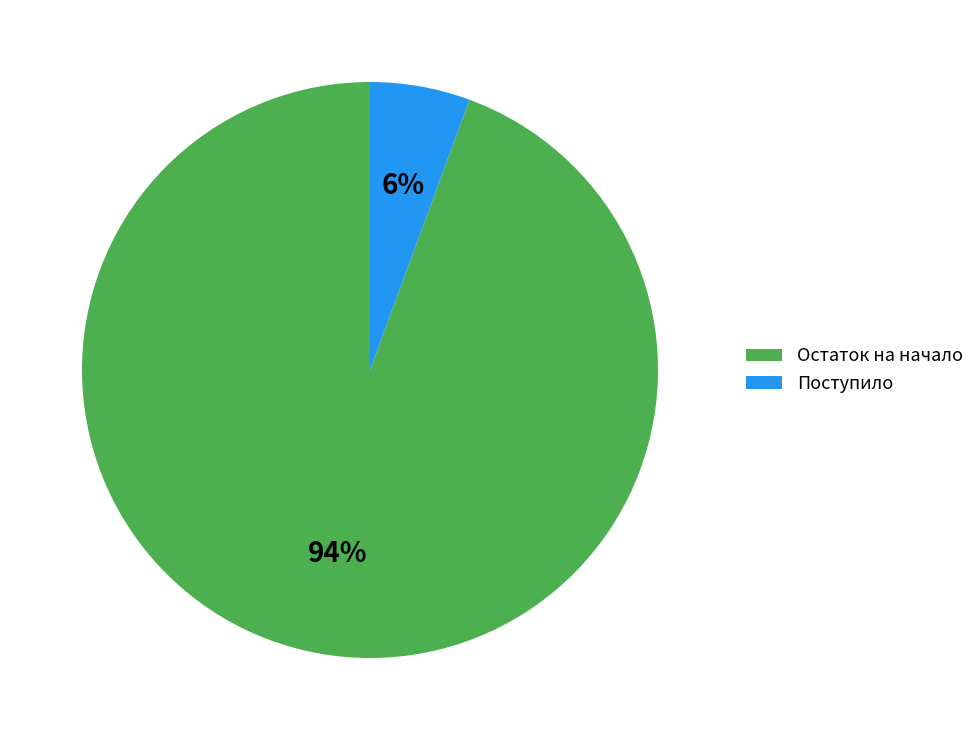

To the nearest percent, what is the average slice percentage?

50%